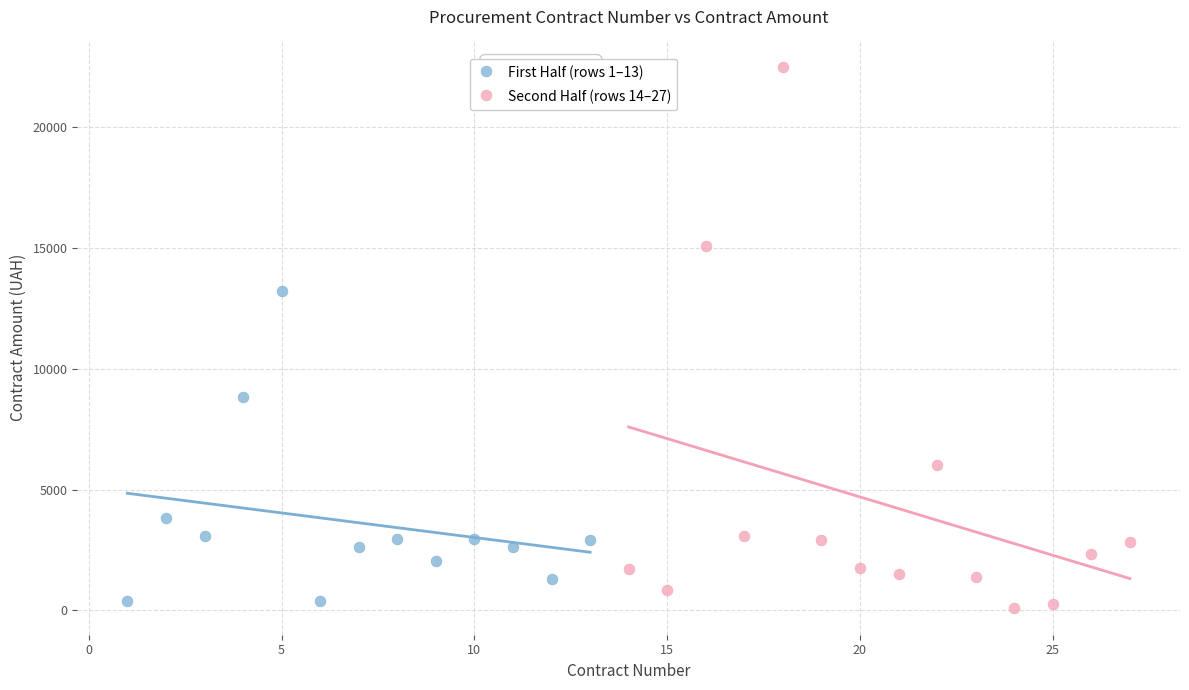

Which series reaches the maximum Y coordinate?

Second Half (rows 14–27)